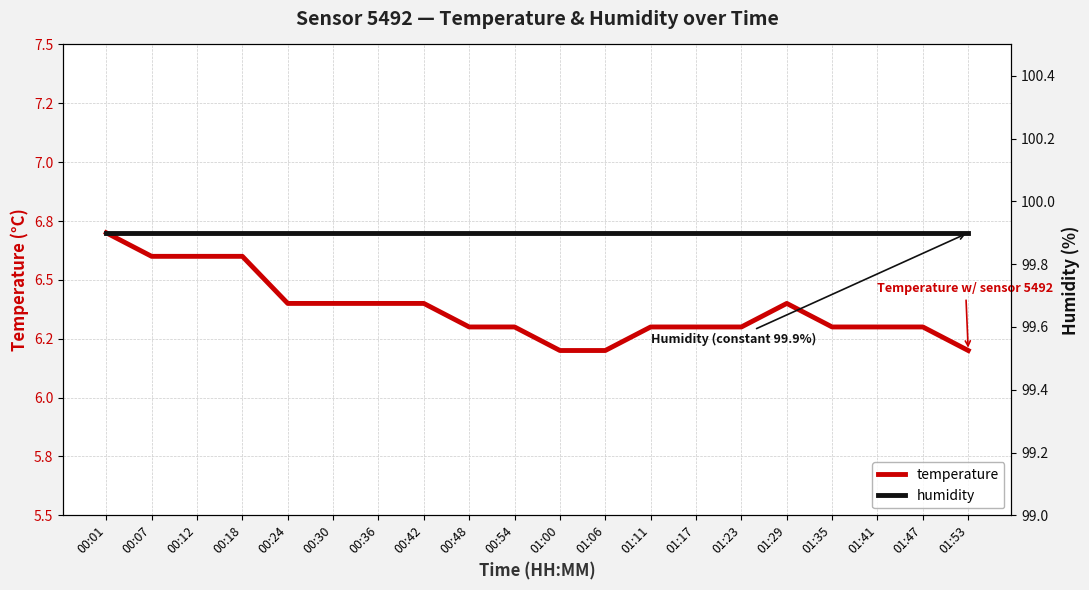

Which label corresponds to the smallest value in the chart?

01:00